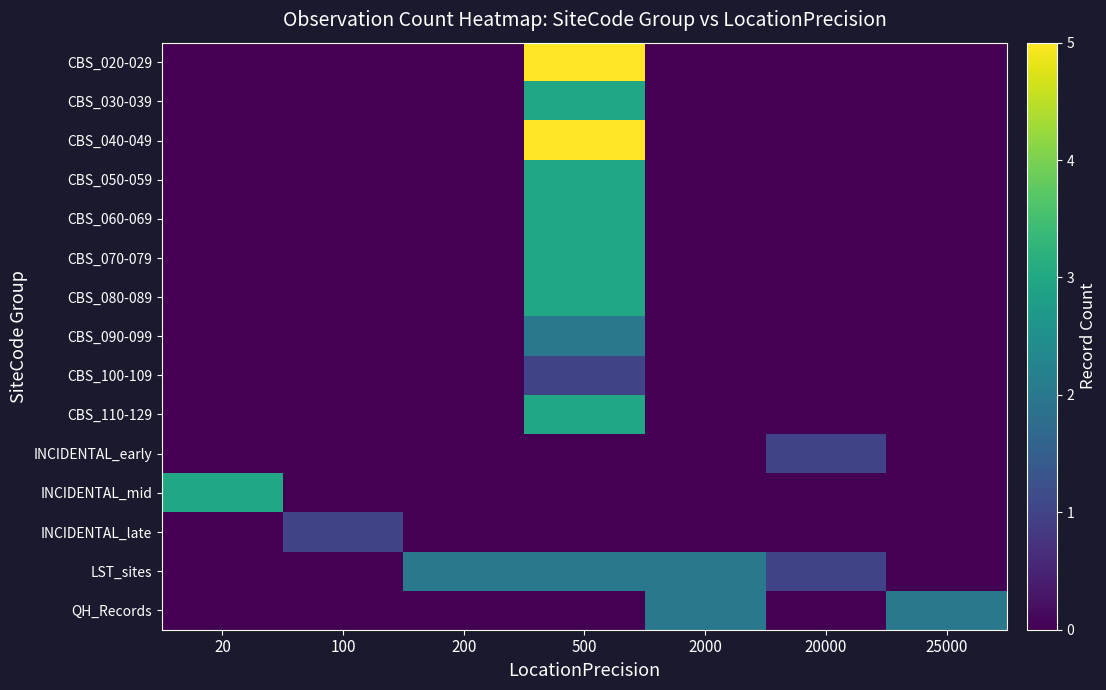

At which category is the sum across all series the highest?

500